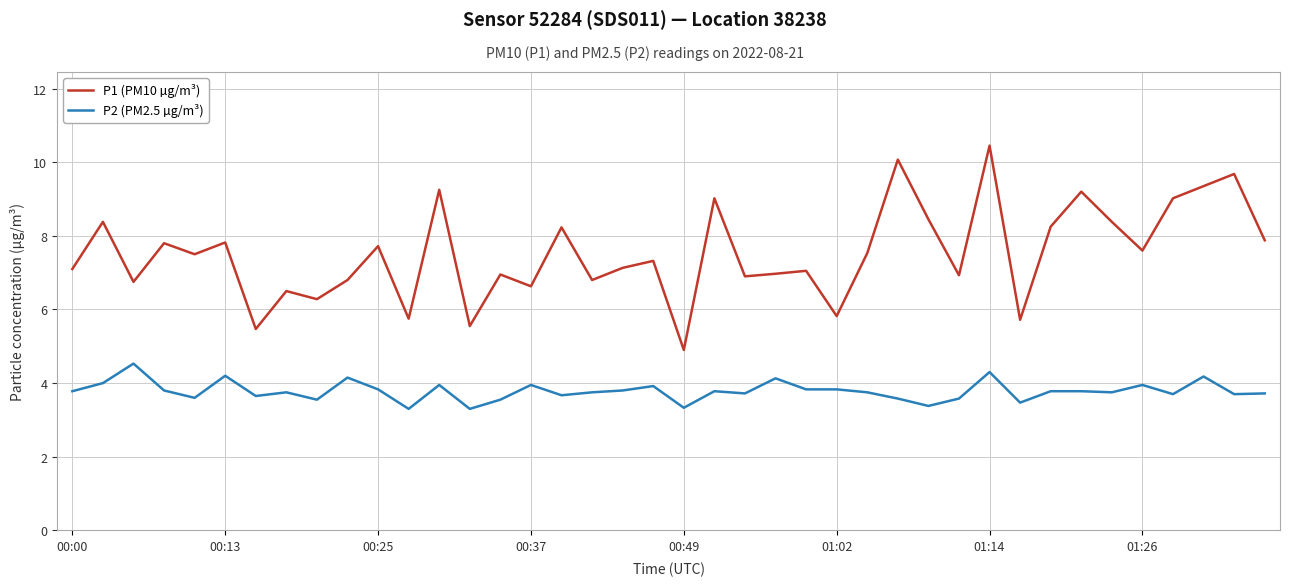

What is the smallest value displayed?

3.3